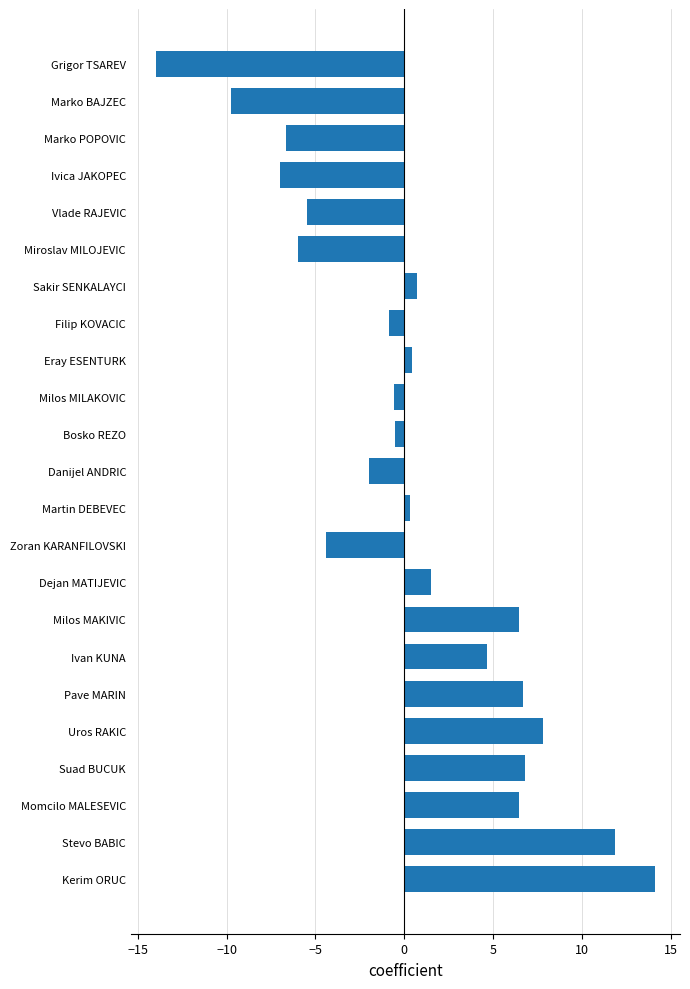

What is the average value?

0.5